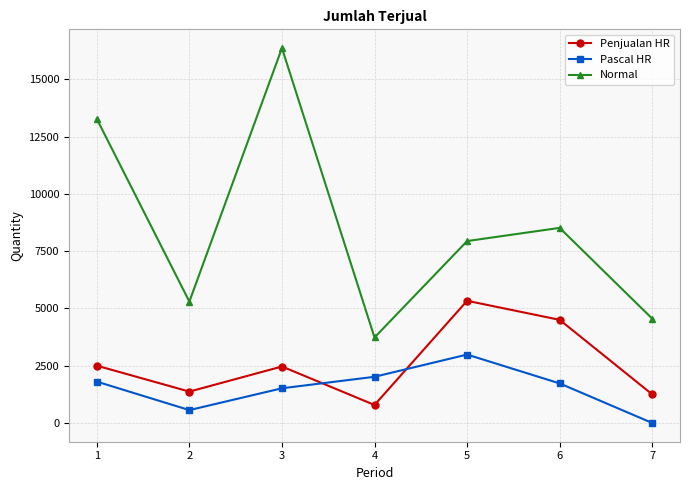

At which category is the sum across all series the highest?

3